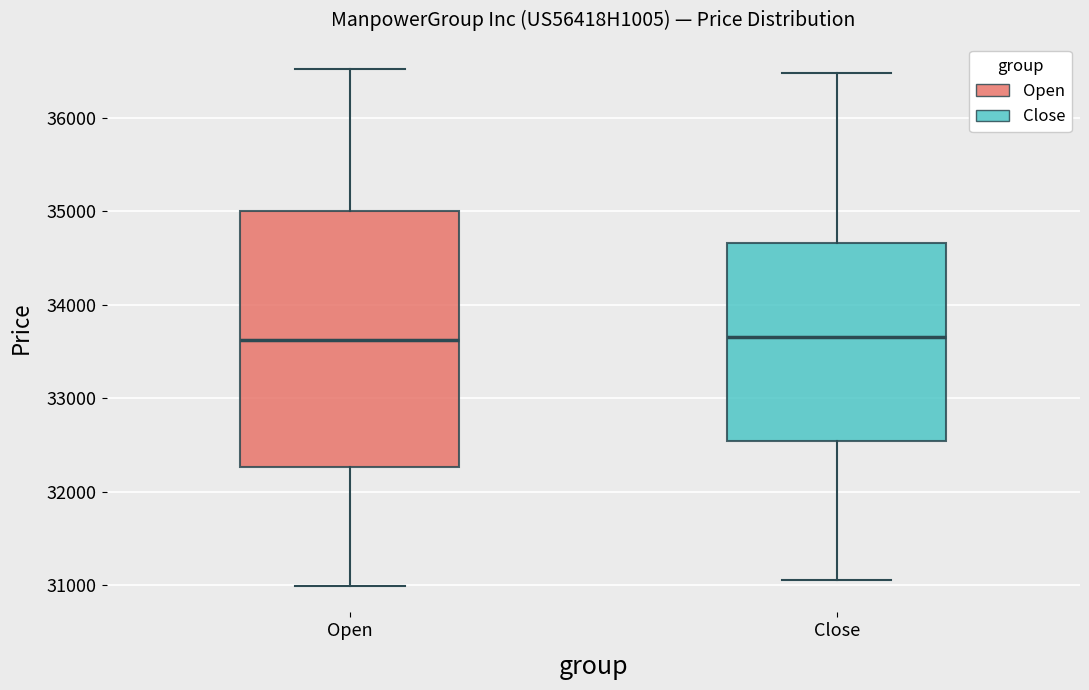

Where does the lower whisker of the box for Close end on the y-axis? The values are not printed on the chart, so give them approximately, as read against the axis.

31100